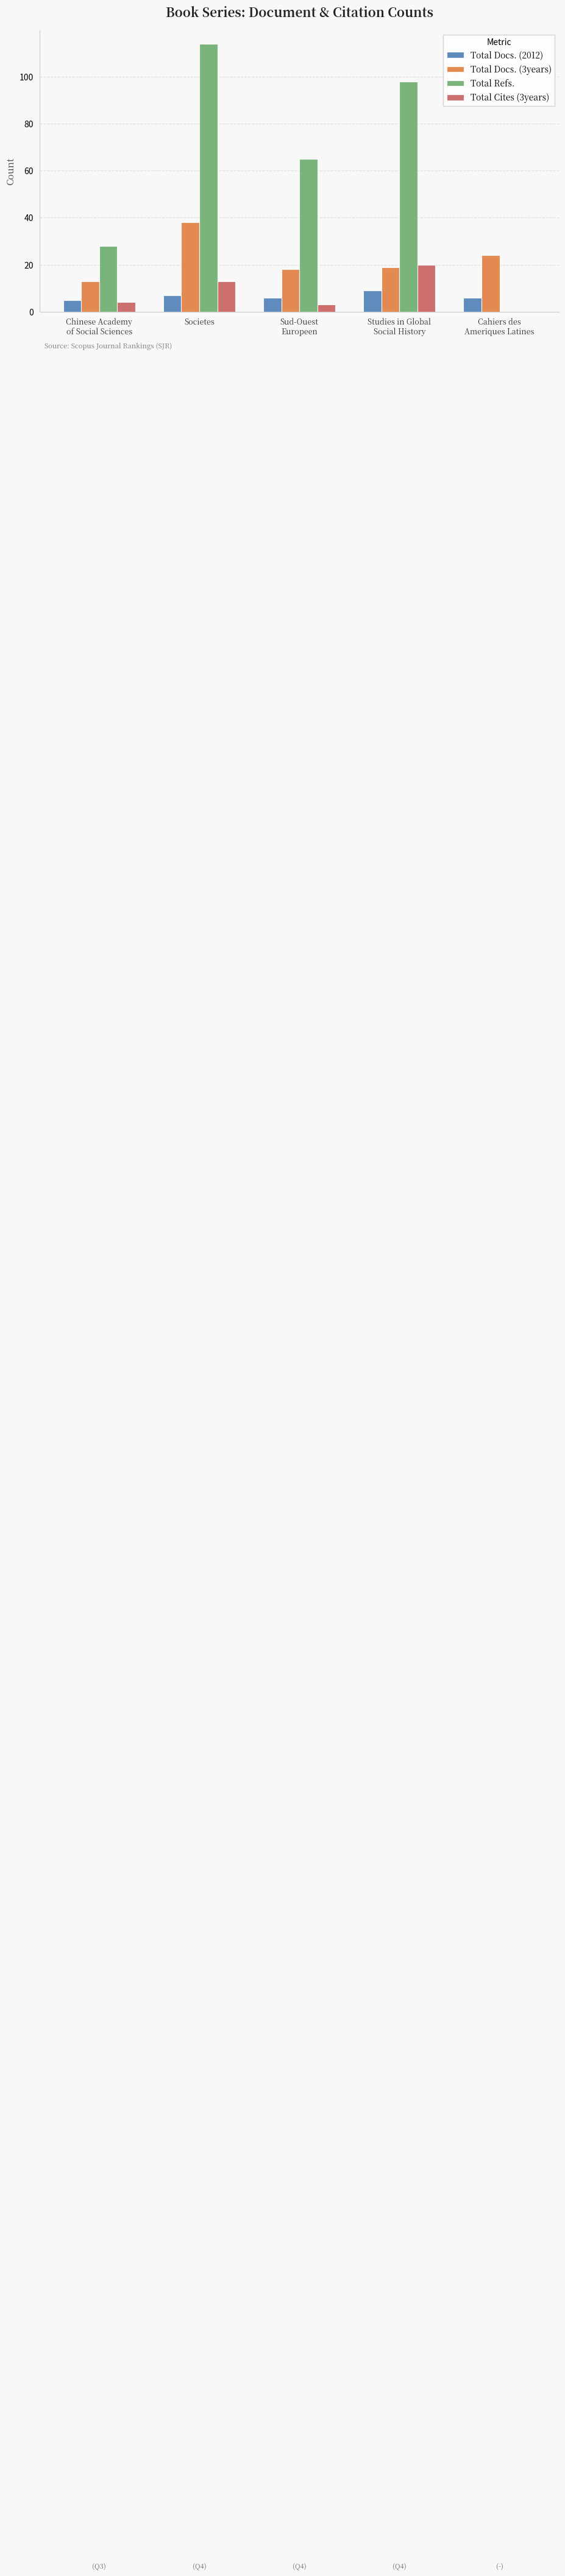

The value of Total Refs. at Societes is 114. True or false?

True